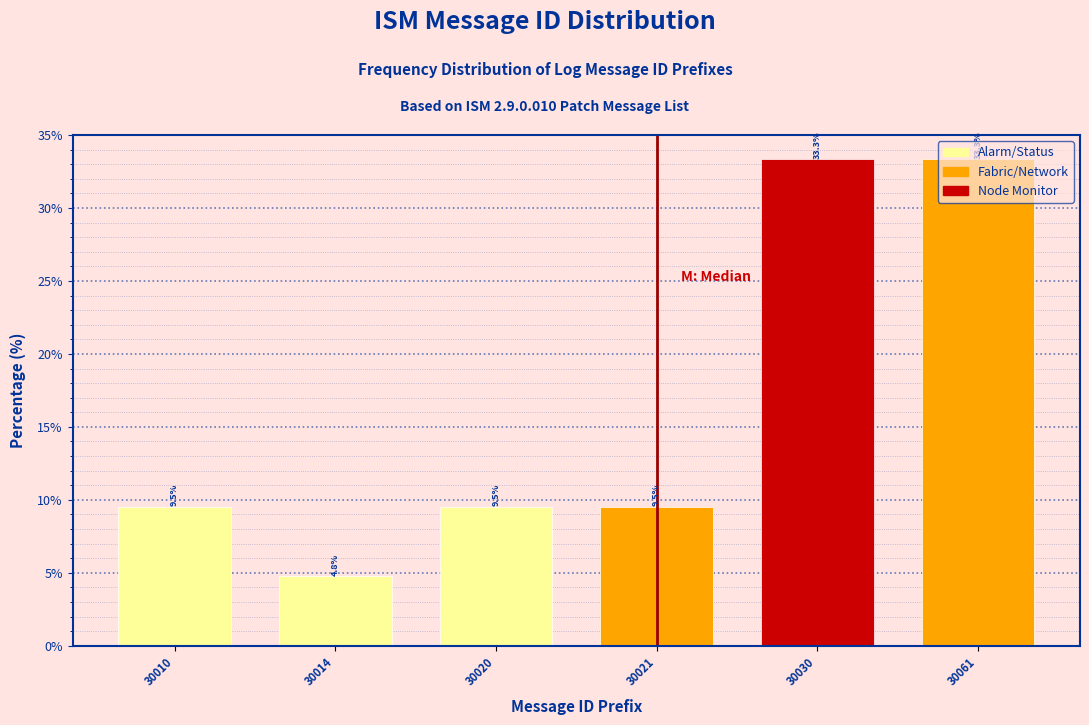

What is the sum of the values at 30020 and 30021?

19.0